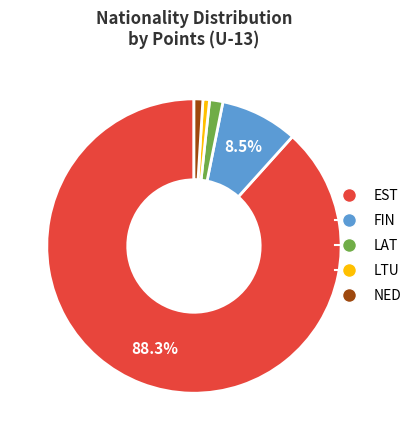

Which has a higher value, EST or LTU?

EST